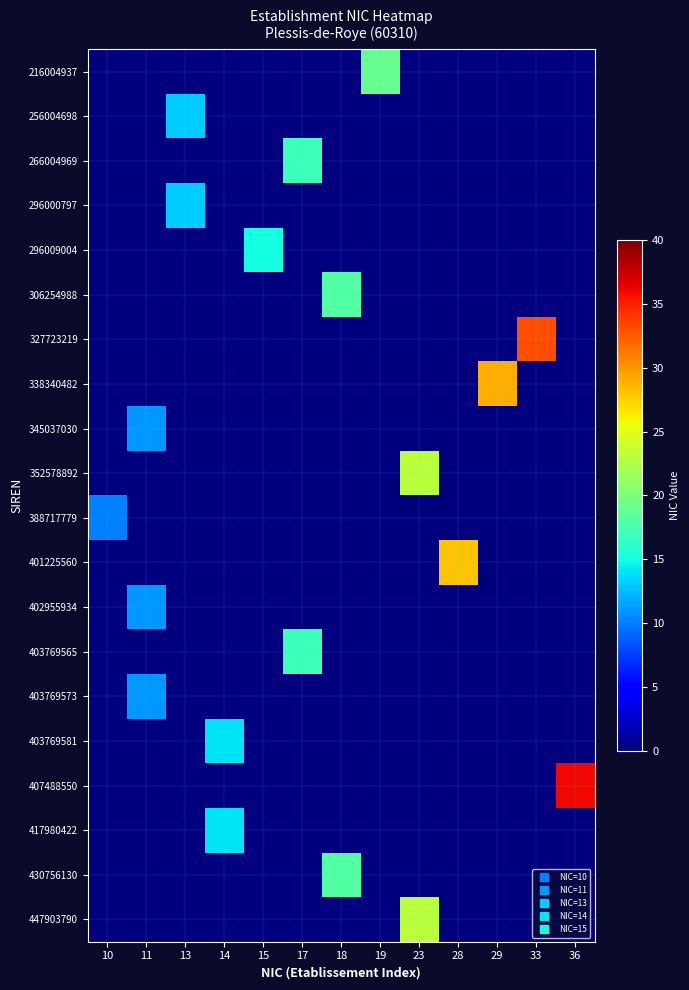

Reading left to right, list all the values displayed in this chart.

216004937: 10=0	11=0	13=0	14=0	15=0	17=0	18=0	19=19	23=0	28=0	29=0	33=0	36=0
256004698: 10=0	11=0	13=13	14=0	15=0	17=0	18=0	19=0	23=0	28=0	29=0	33=0	36=0
266004969: 10=0	11=0	13=0	14=0	15=0	17=17	18=0	19=0	23=0	28=0	29=0	33=0	36=0
296000797: 10=0	11=0	13=13	14=0	15=0	17=0	18=0	19=0	23=0	28=0	29=0	33=0	36=0
296009004: 10=0	11=0	13=0	14=0	15=15	17=0	18=0	19=0	23=0	28=0	29=0	33=0	36=0
306254988: 10=0	11=0	13=0	14=0	15=0	17=0	18=18	19=0	23=0	28=0	29=0	33=0	36=0
327723219: 10=0	11=0	13=0	14=0	15=0	17=0	18=0	19=0	23=0	28=0	29=0	33=33	36=0
338340482: 10=0	11=0	13=0	14=0	15=0	17=0	18=0	19=0	23=0	28=0	29=29	33=0	36=0
345037030: 10=0	11=11	13=0	14=0	15=0	17=0	18=0	19=0	23=0	28=0	29=0	33=0	36=0
352578892: 10=0	11=0	13=0	14=0	15=0	17=0	18=0	19=0	23=23	28=0	29=0	33=0	36=0
388717779: 10=10	11=0	13=0	14=0	15=0	17=0	18=0	19=0	23=0	28=0	29=0	33=0	36=0
401225560: 10=0	11=0	13=0	14=0	15=0	17=0	18=0	19=0	23=0	28=28	29=0	33=0	36=0
402955934: 10=0	11=11	13=0	14=0	15=0	17=0	18=0	19=0	23=0	28=0	29=0	33=0	36=0
403769565: 10=0	11=0	13=0	14=0	15=0	17=17	18=0	19=0	23=0	28=0	29=0	33=0	36=0
403769573: 10=0	11=11	13=0	14=0	15=0	17=0	18=0	19=0	23=0	28=0	29=0	33=0	36=0
403769581: 10=0	11=0	13=0	14=14	15=0	17=0	18=0	19=0	23=0	28=0	29=0	33=0	36=0
407488550: 10=0	11=0	13=0	14=0	15=0	17=0	18=0	19=0	23=0	28=0	29=0	33=0	36=36
417980422: 10=0	11=0	13=0	14=14	15=0	17=0	18=0	19=0	23=0	28=0	29=0	33=0	36=0
430756130: 10=0	11=0	13=0	14=0	15=0	17=0	18=18	19=0	23=0	28=0	29=0	33=0	36=0
447903790: 10=0	11=0	13=0	14=0	15=0	17=0	18=0	19=0	23=23	28=0	29=0	33=0	36=0